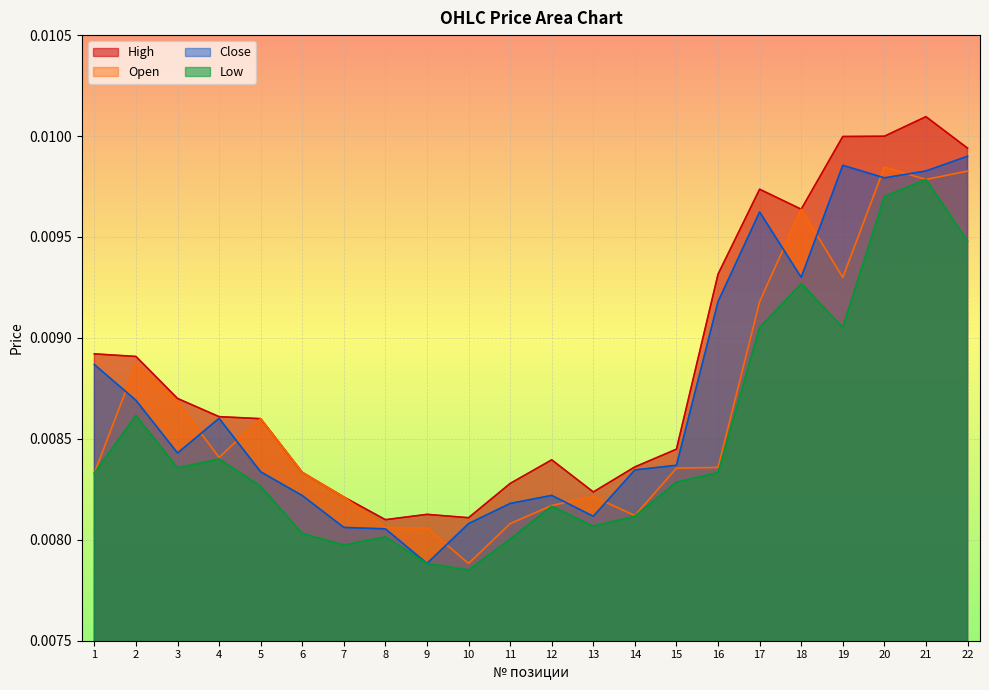

True or false: High and Low cross at least once.

False